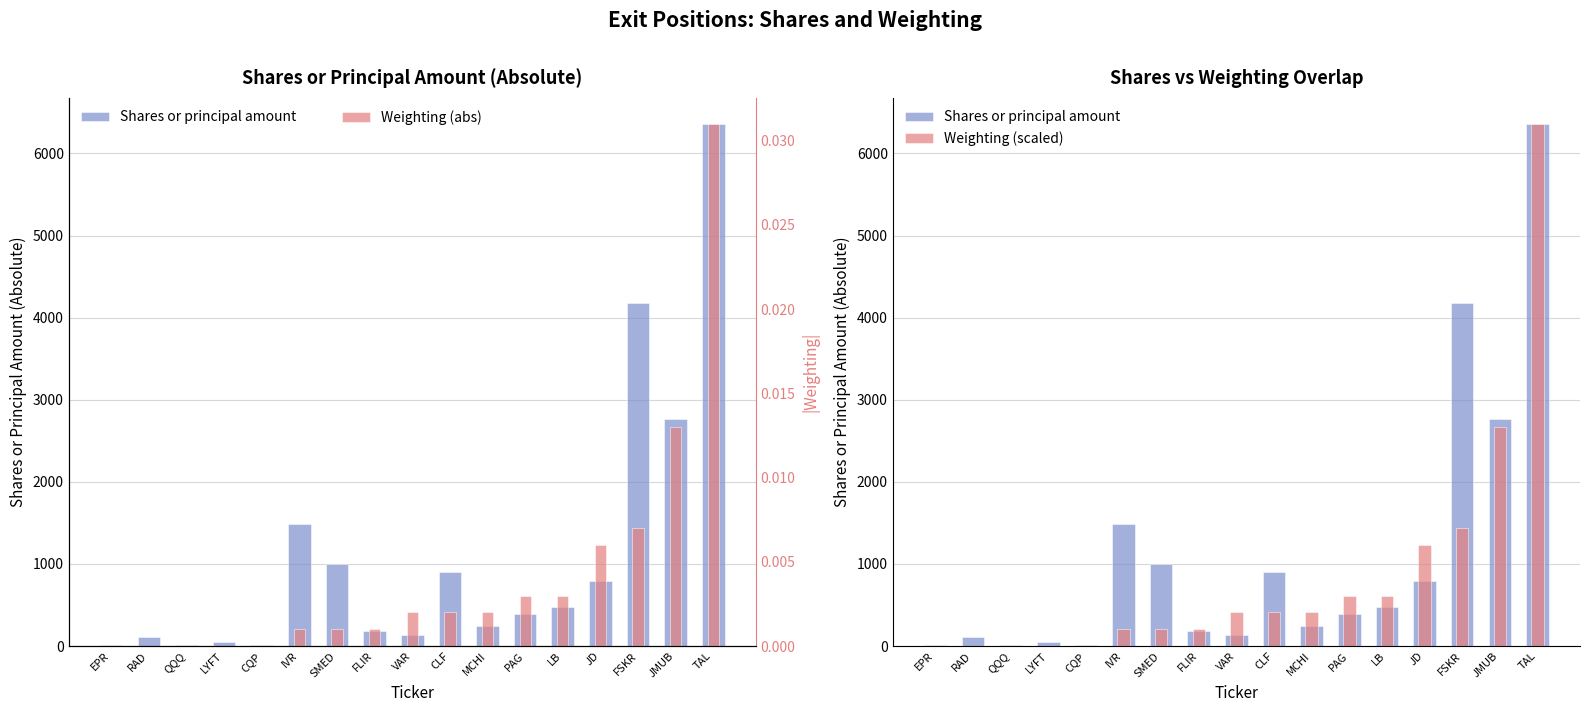

What is the difference between the second highest and second lowest values in the Weighting (scaled) series?

2666.7